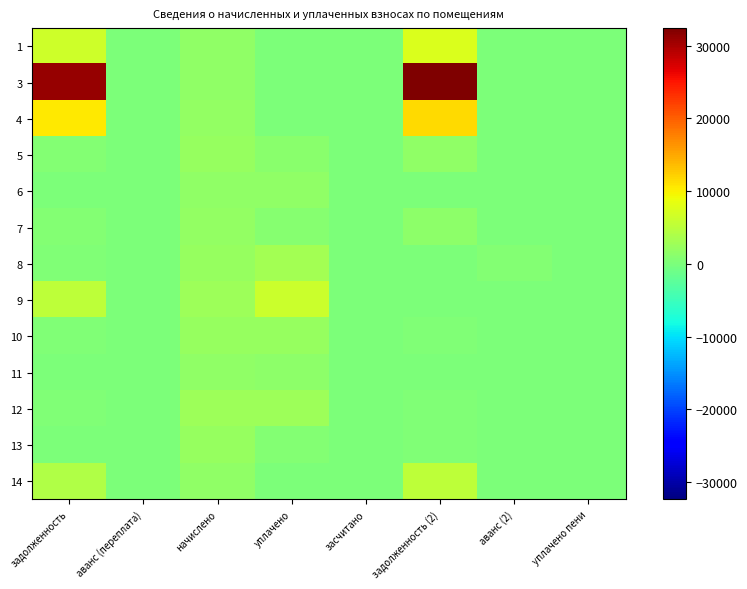

At which category is the sum across all series the highest?

задолженность (2)